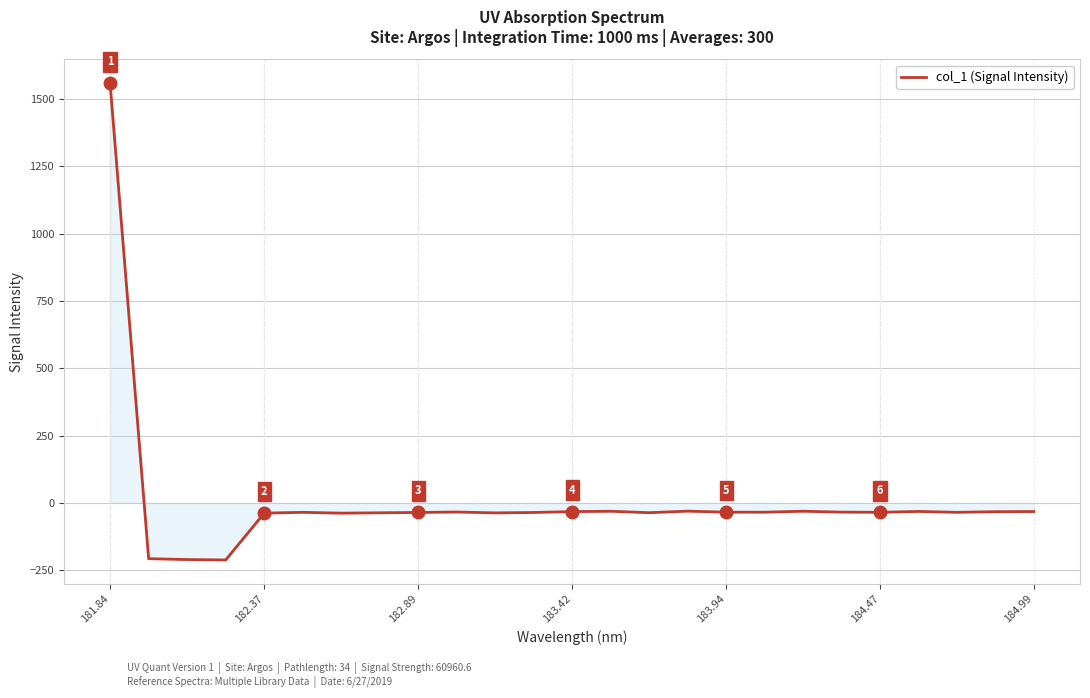

What is the greatest value displayed?

1558.6